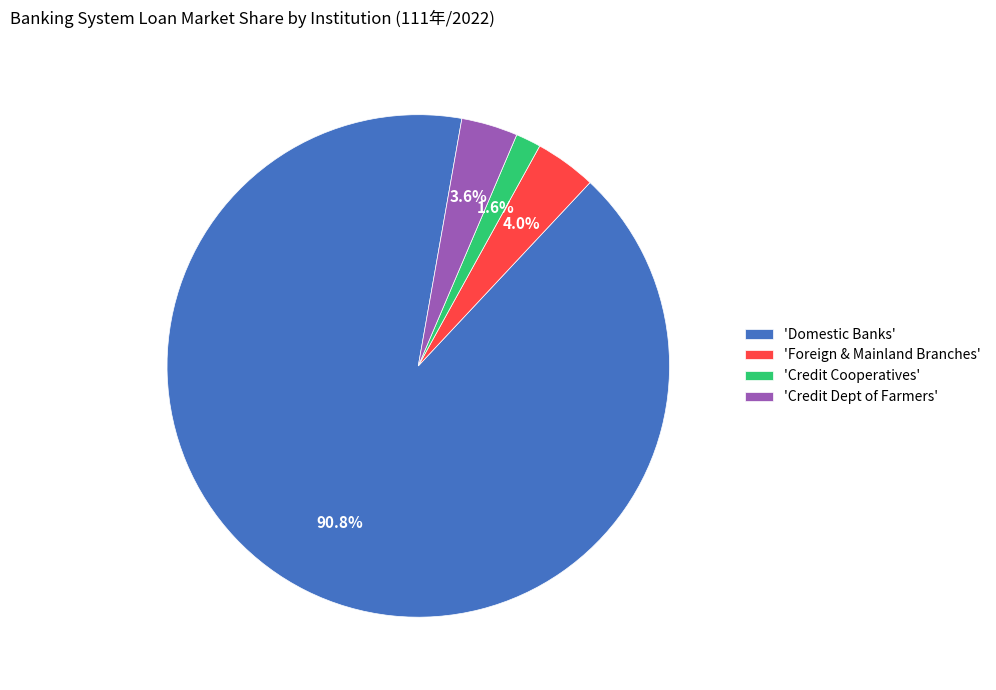

How many slices are in this pie chart?

4